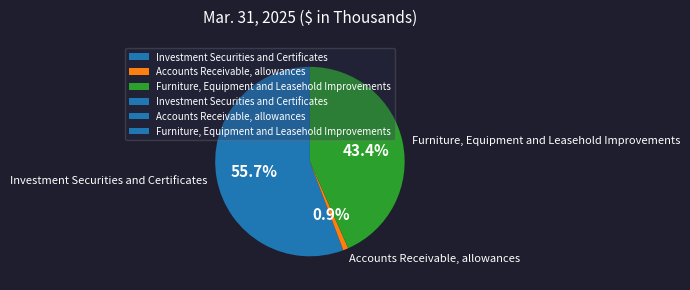

What percentage is the Furniture, Equipment and Leasehold Improvements slice, to the nearest percent?

43%